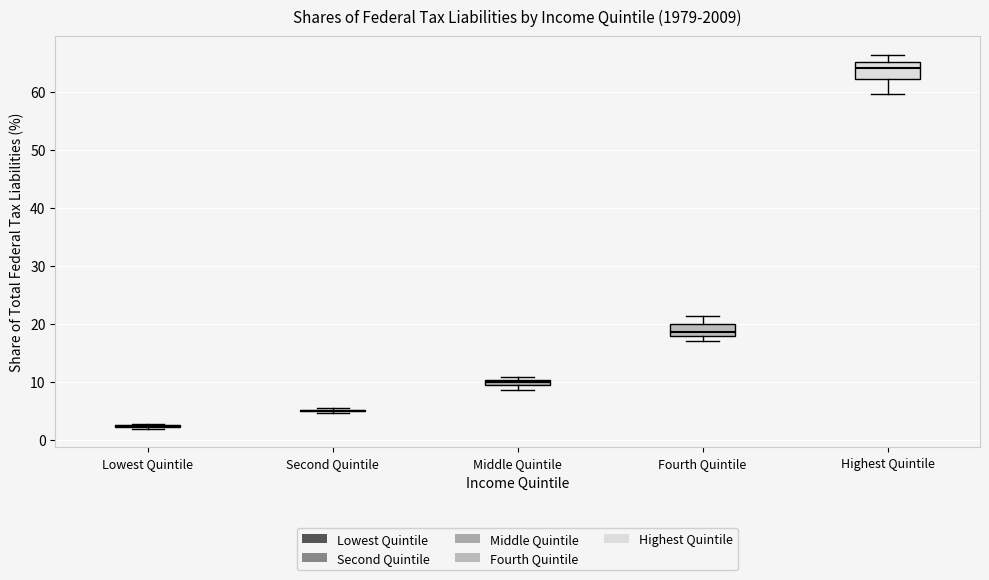

Where does the upper whisker of the box for Highest Quintile end on the y-axis? The values are not printed on the chart, so give them approximately, as read against the axis.

66